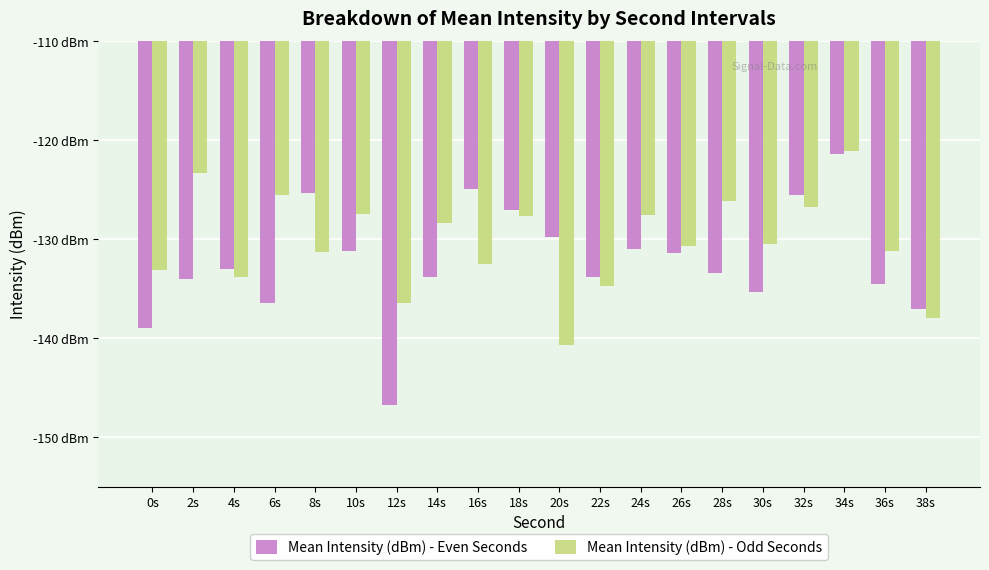

What is the lowest value of the Mean Intensity (dBm) - Odd Seconds series?

-140.7